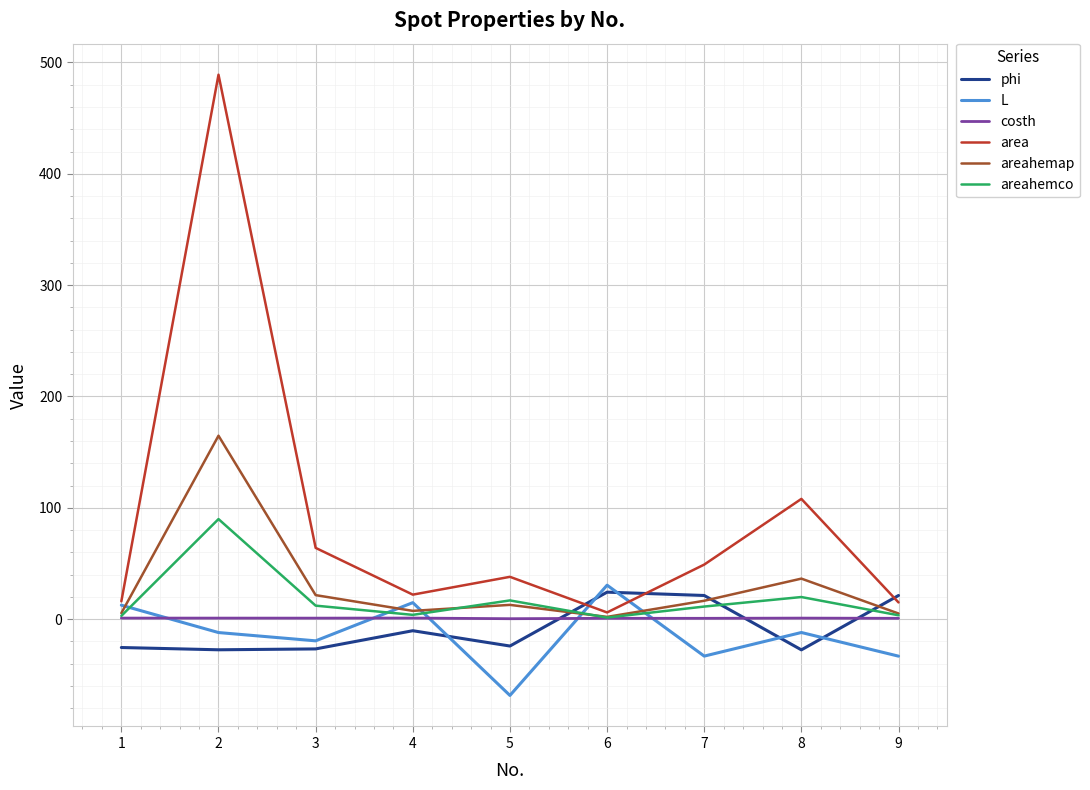

The value of area at 8 is 108.0. True or false?

True